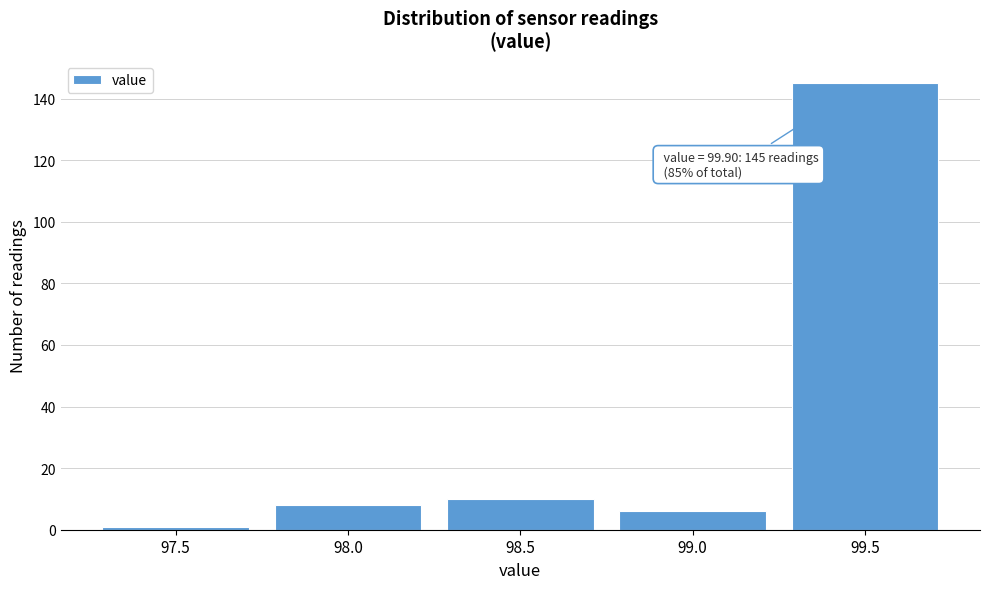

Reading right to left, transcribe all the data shown in this chart.

145	6	10	8	1